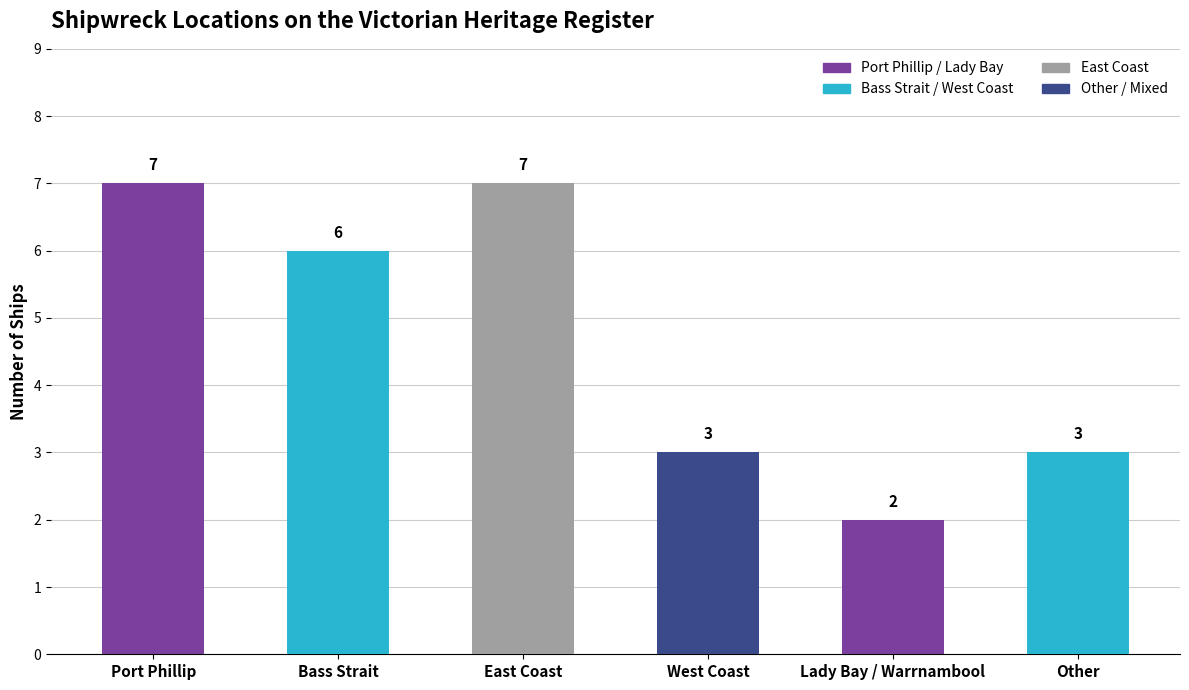

Reading right to left, list all the values displayed in this chart.

3	2	3	7	6	7